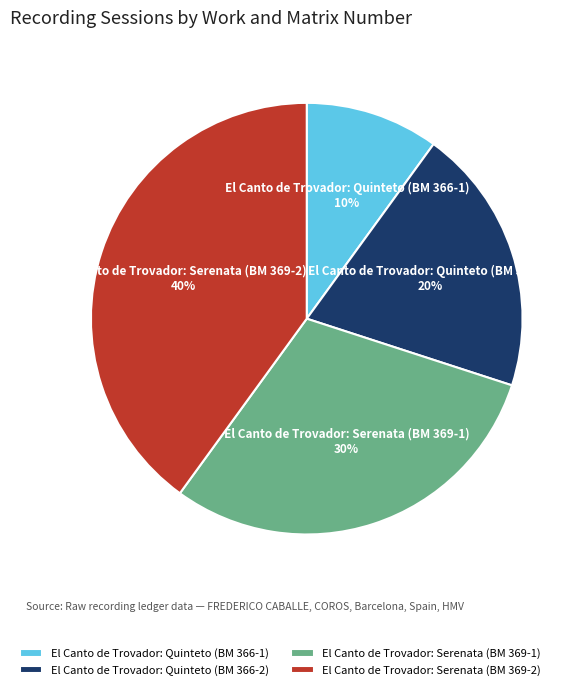

Between El Canto de Trovador: Quinteto (BM 366-1) and El Canto de Trovador: Quinteto (BM 366-2), which is larger?

El Canto de Trovador: Quinteto (BM 366-2)